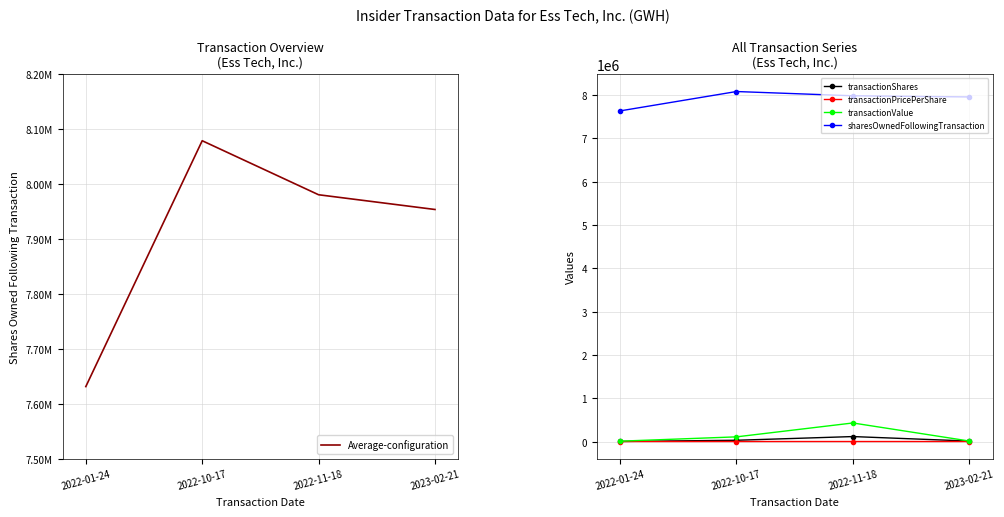

At which category is the sum across all series the highest?

2022-11-18